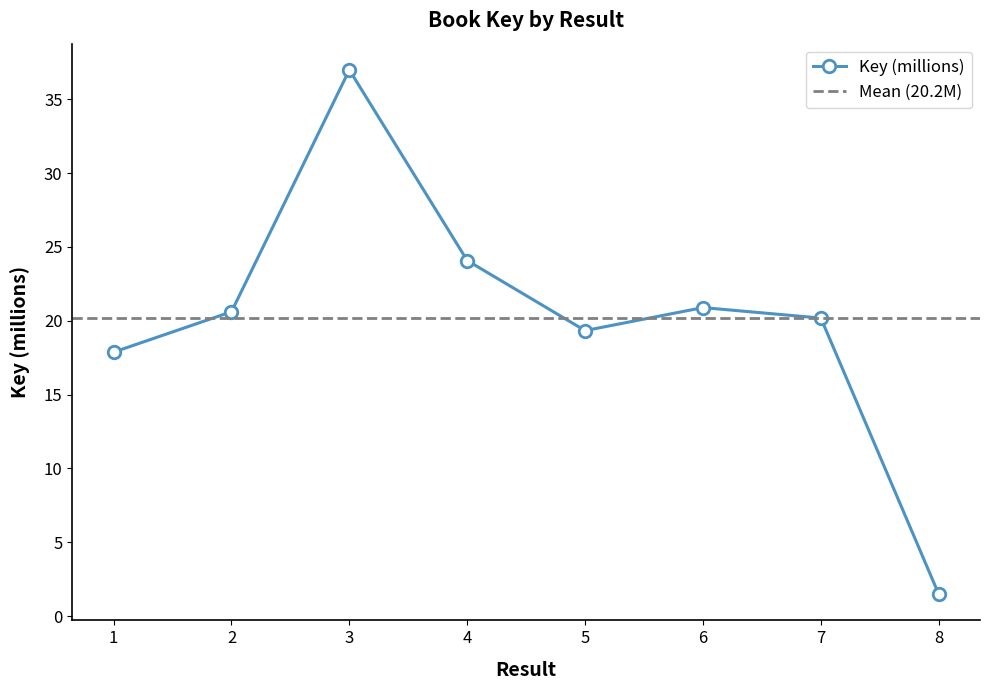

Does the chart display data point markers on the line(s)?

Yes